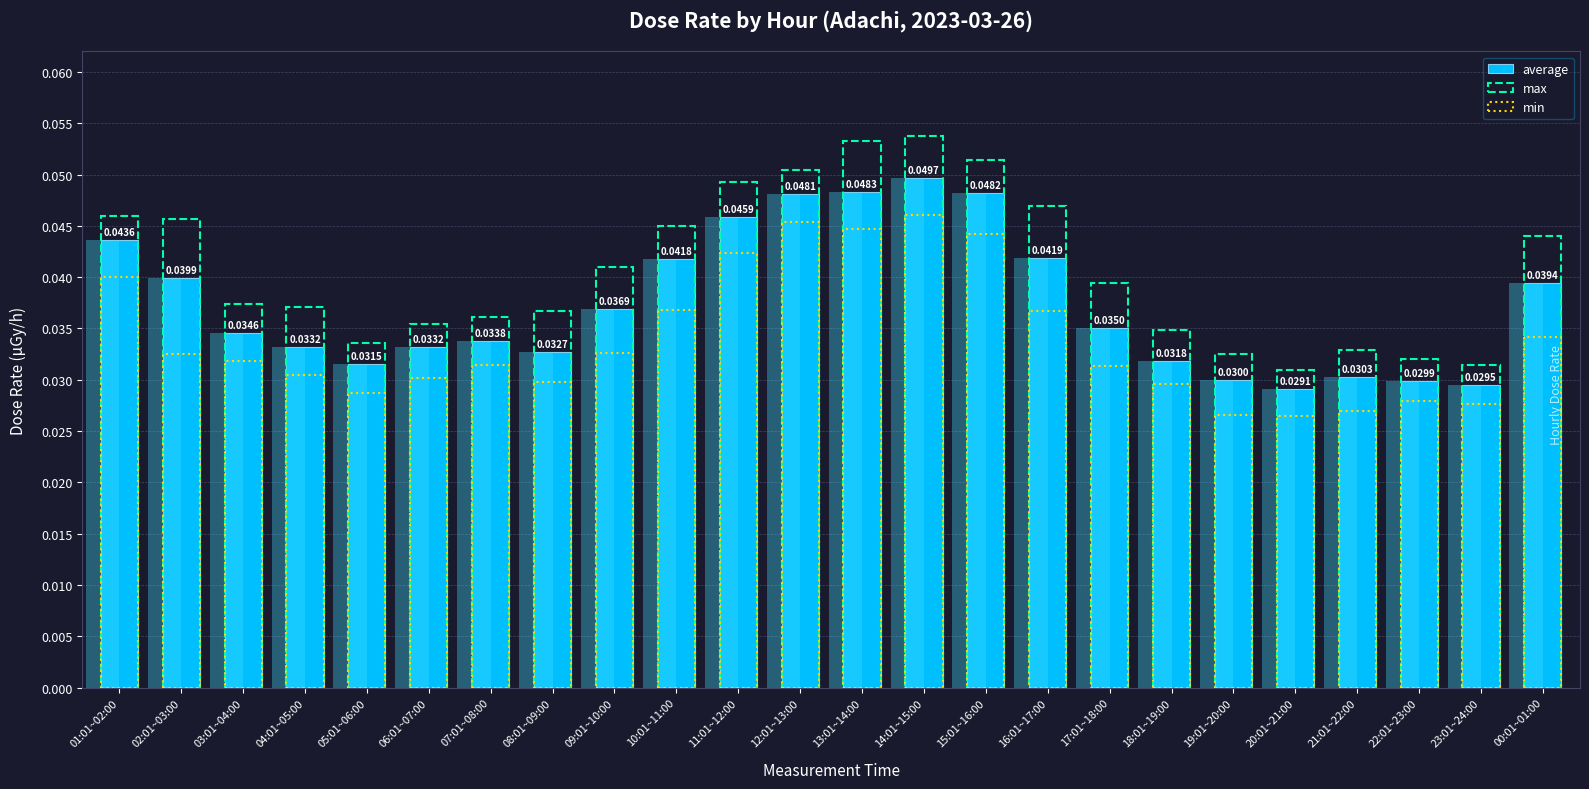

How many bars are there in total?

72